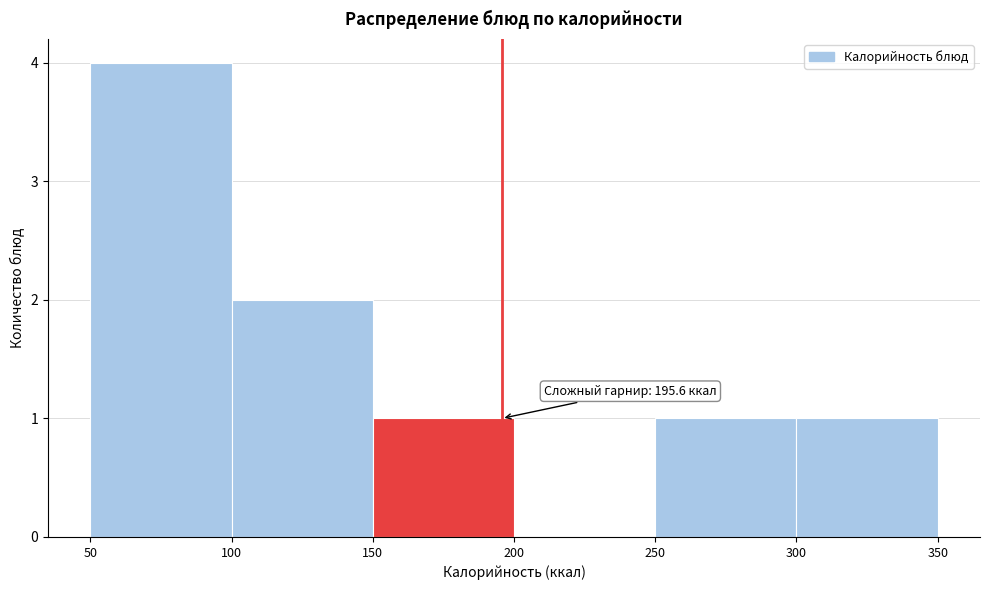

Over which range of the x-axis is the bar tallest?

50 to 100